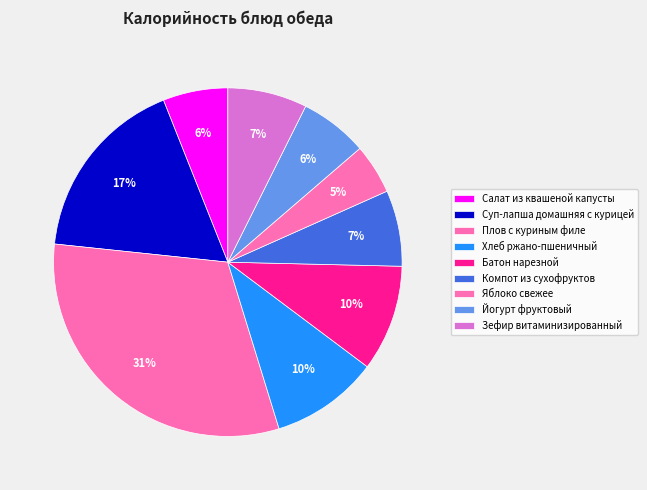

Rank the categories by value from lowest to highest.

Яблоко свежее, Салат из квашеной капусты, Йогурт фруктовый, Компот из сухофруктов, Зефир витаминизированный, Батон нарезной, Хлеб ржано-пшеничный, Суп-лапша домашняя с курицей, Плов с куриным филе